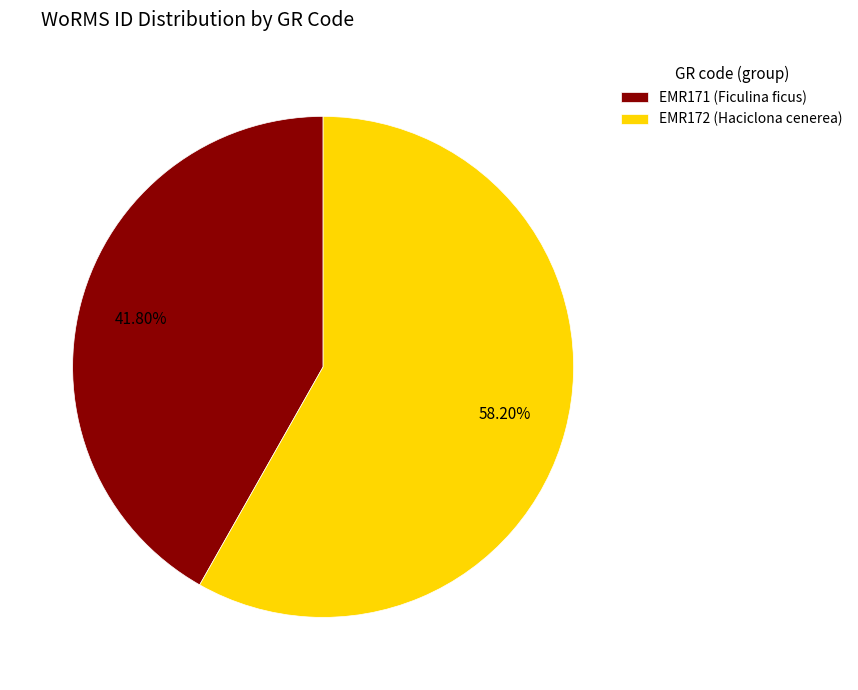

What is the ratio of the value at EMR172 (Haciclona cenerea) to the value at EMR171 (Ficulina ficus)?

1.4